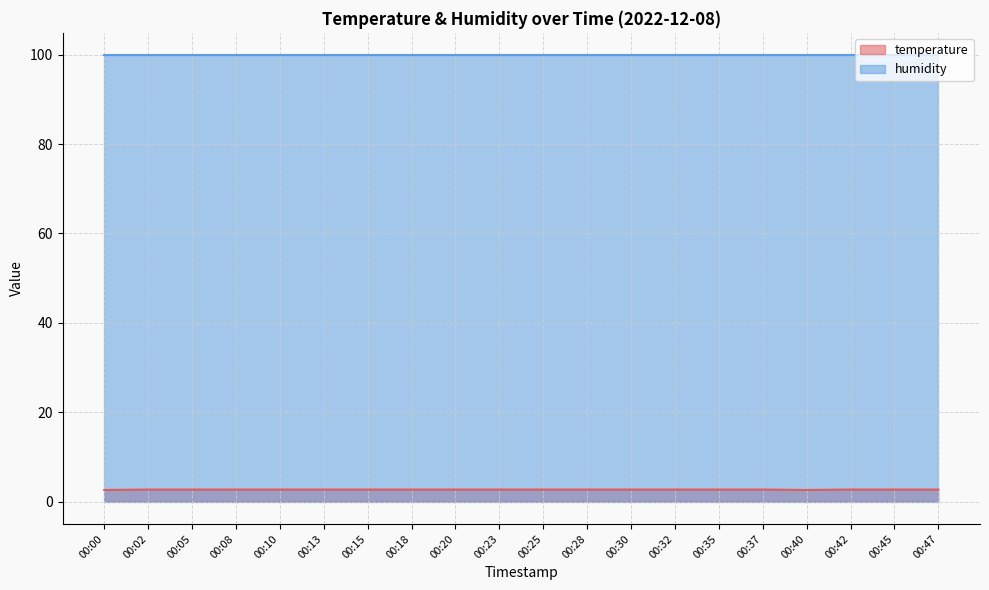

Which has a higher value, 00:25 or 00:02?

00:25